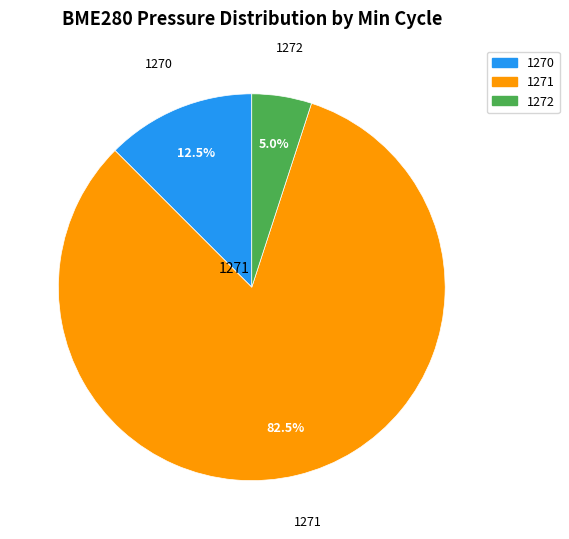

Which category accounts for the majority?

1271